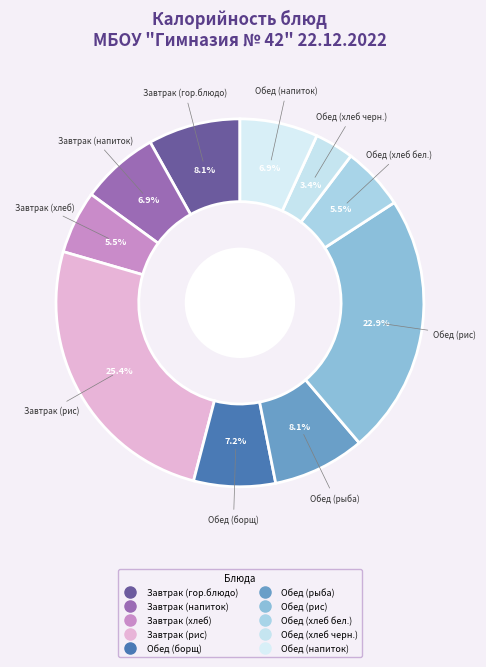

Rank the categories by value from lowest to highest.

Обед (хлеб черн.), Завтрак (хлеб), Обед (хлеб бел.), Завтрак (напиток), Обед (напиток), Обед (борщ), Завтрак (гор.блюдо), Обед (рыба), Обед (рис), Завтрак (рис)